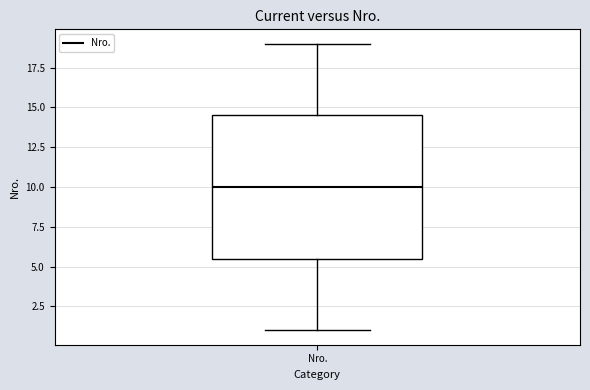

Where is the lower edge of the box for Nro. on the y-axis? The values are not printed on the chart, so give them approximately, as read against the axis.

5.5